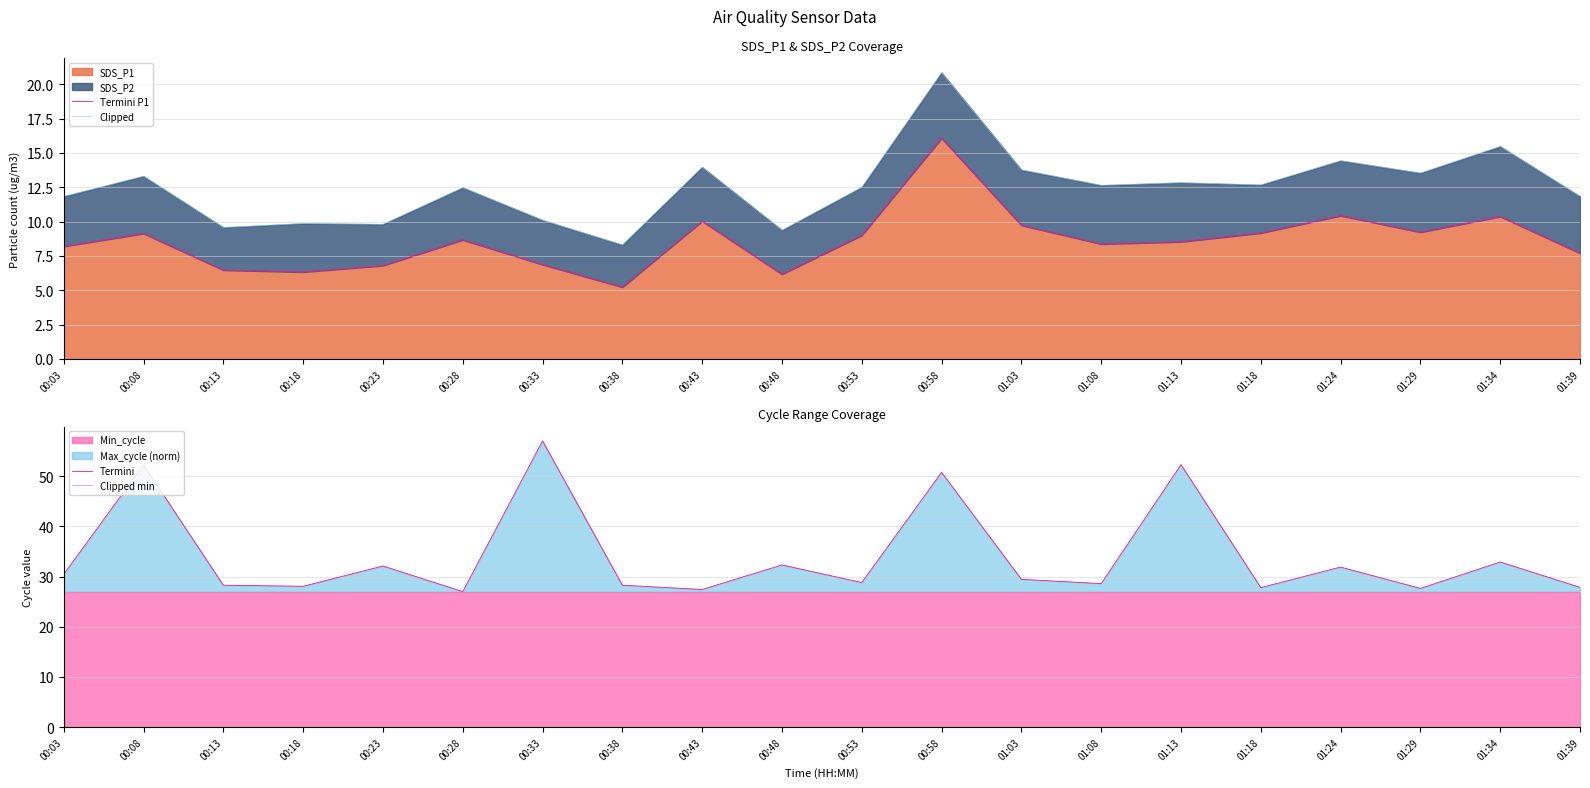

Is it true that SDS_P1 equals 6.8 at 00:23?

True